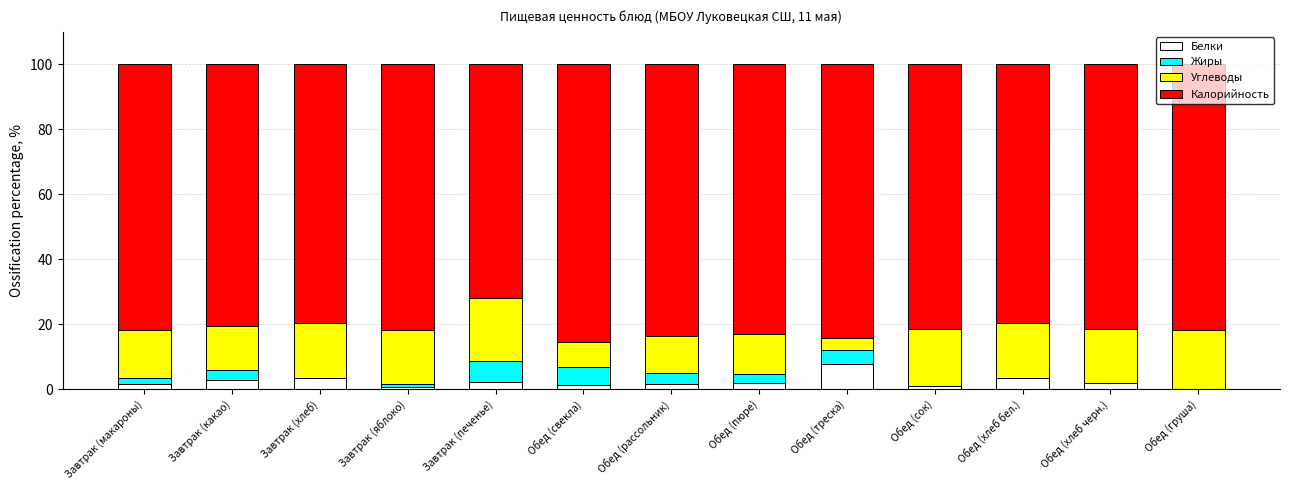

Which category has the highest value in the Белки series?

Обед (треска)